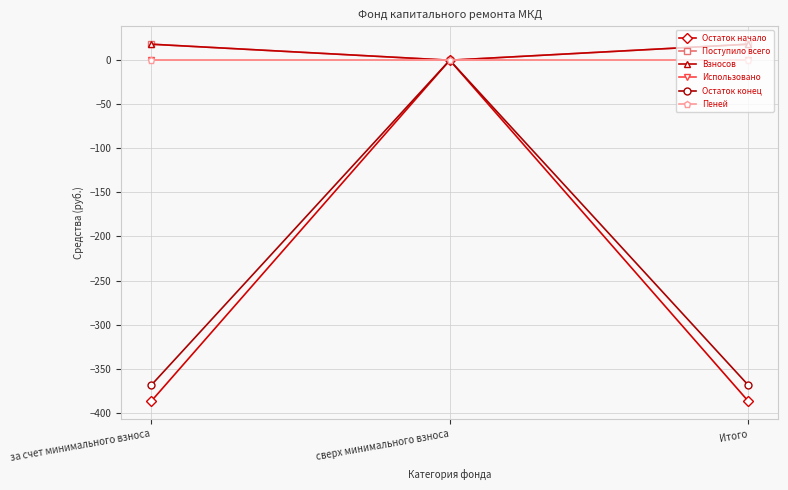

Is this an area chart (filled region under the line)?

No